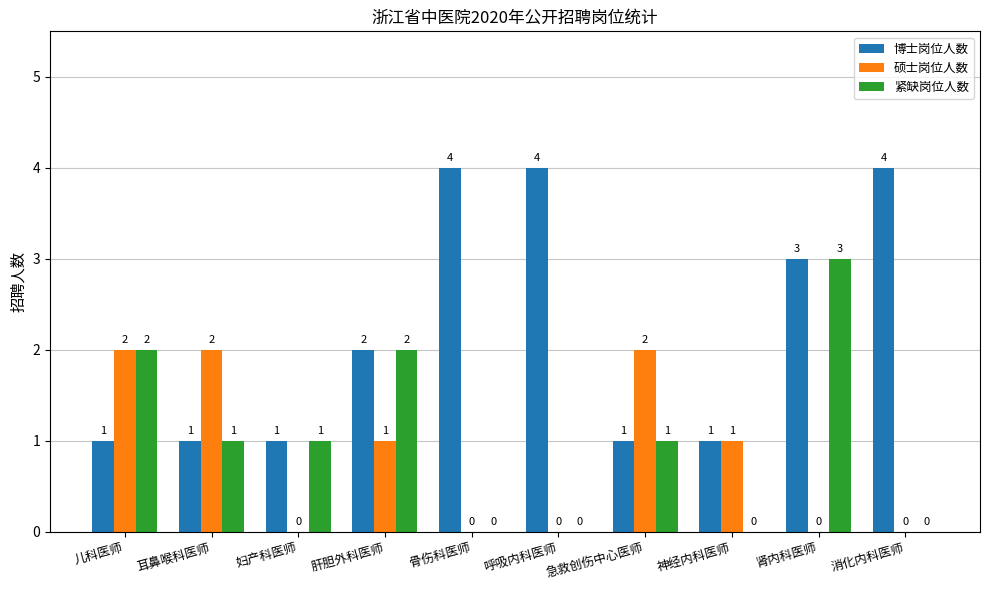

Are the bars grouped side by side (vs. stacked)?

Yes